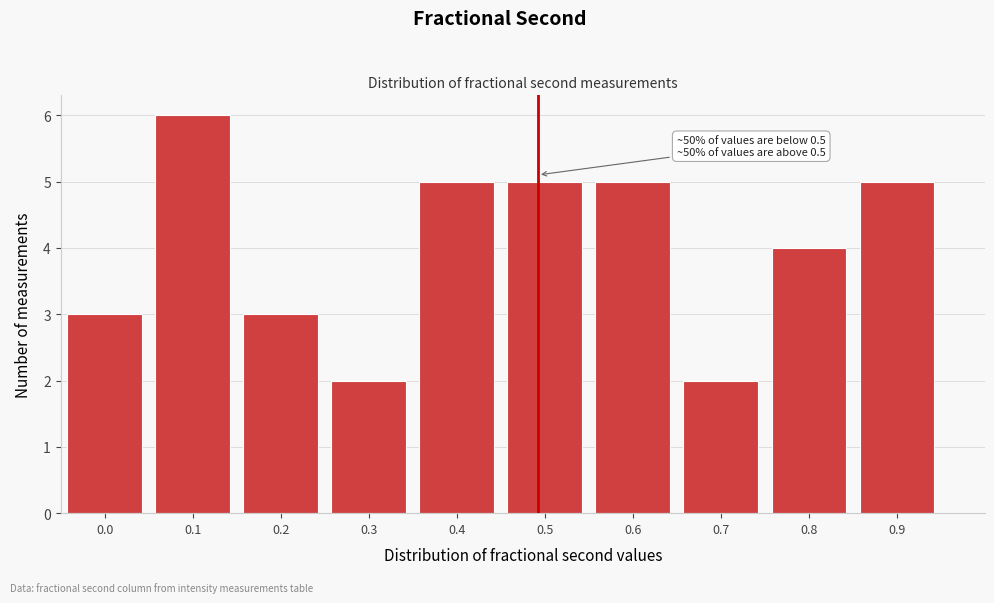

Reading left to right, what are all the values shown in this chart?

3	6	3	2	5	5	5	2	4	5